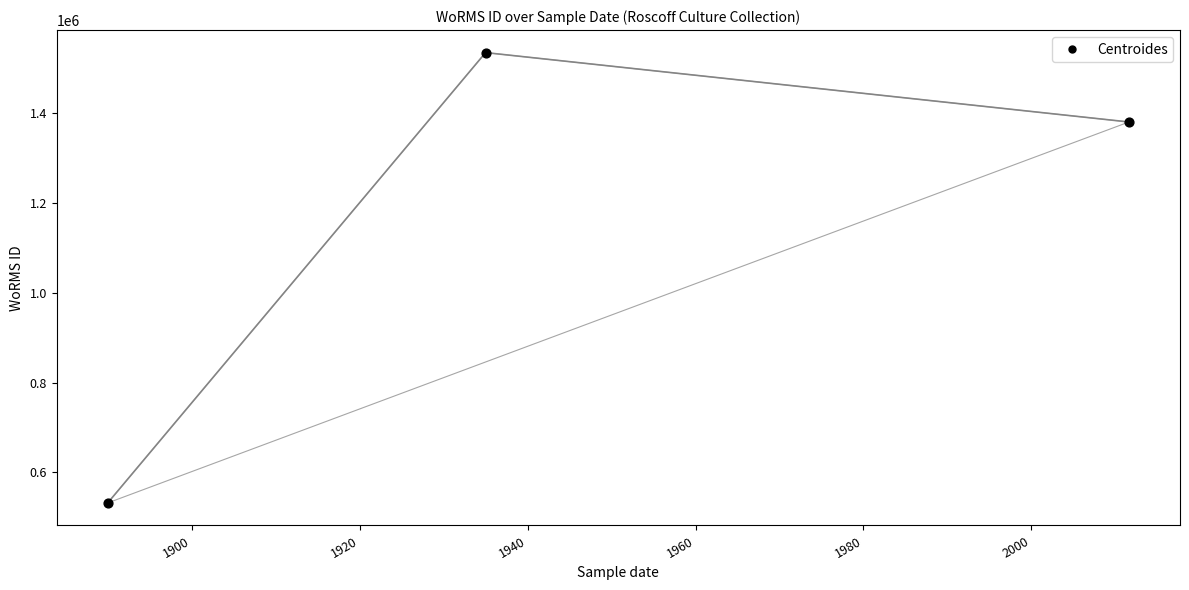

What is the difference between the maximum and minimum values?

1002905